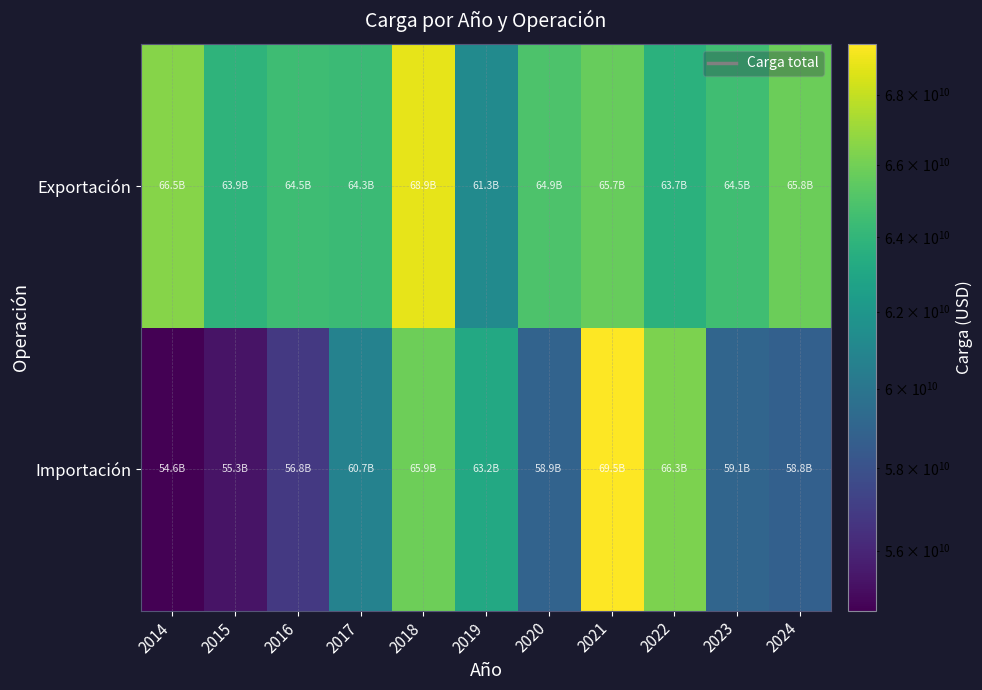

At how many categories does at least one series exceed 66858539096?

2